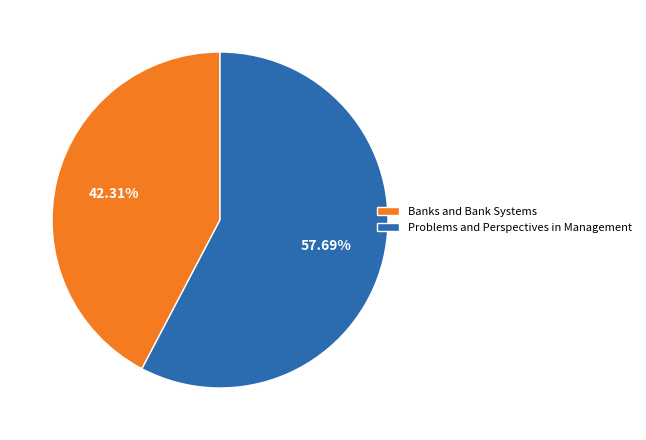

Does Problems and Perspectives in Management account for over 50% of the chart?

Yes